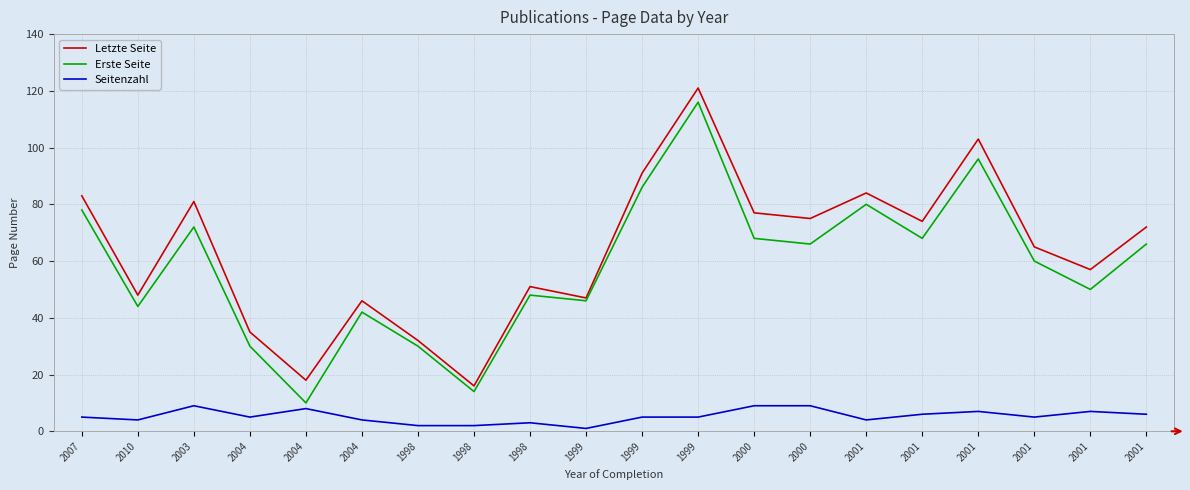

Reading right to left, what are all the values shown in this chart?

Letzte Seite: 72	57	65	103	74	84	75	77	121	91	47	51	16	32	46	18	35	81	48	83
Erste Seite: 66	50	60	96	68	80	66	68	116	86	46	48	14	30	42	10	30	72	44	78
Seitenzahl: 6	7	5	7	6	4	9	9	5	5	1	3	2	2	4	8	5	9	4	5